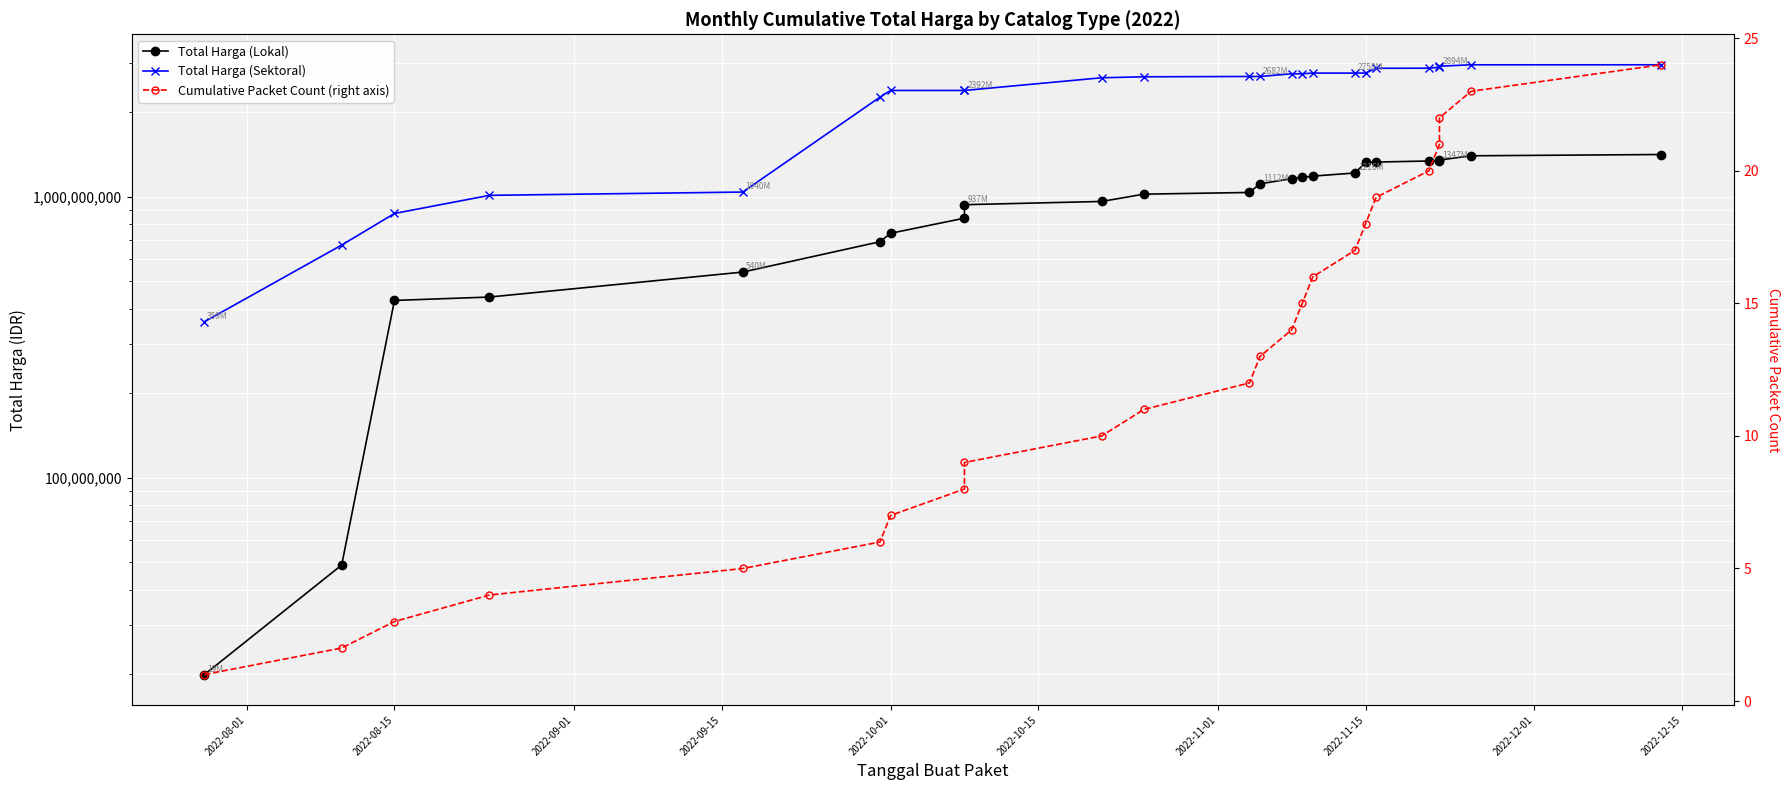

Which series has the largest total across all categories?

Total Harga (Sektoral)